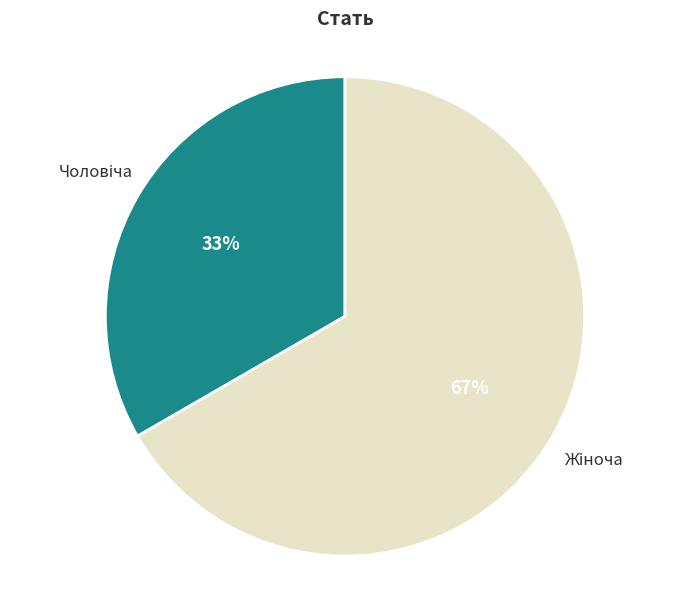

To the nearest percent, what is the average slice percentage?

50%